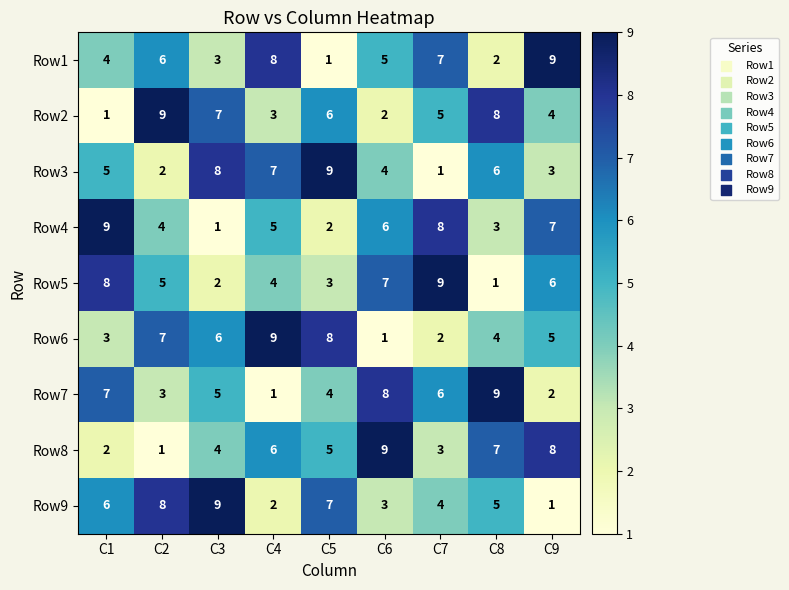

Is it true that Row9 equals 7 at C5?

True